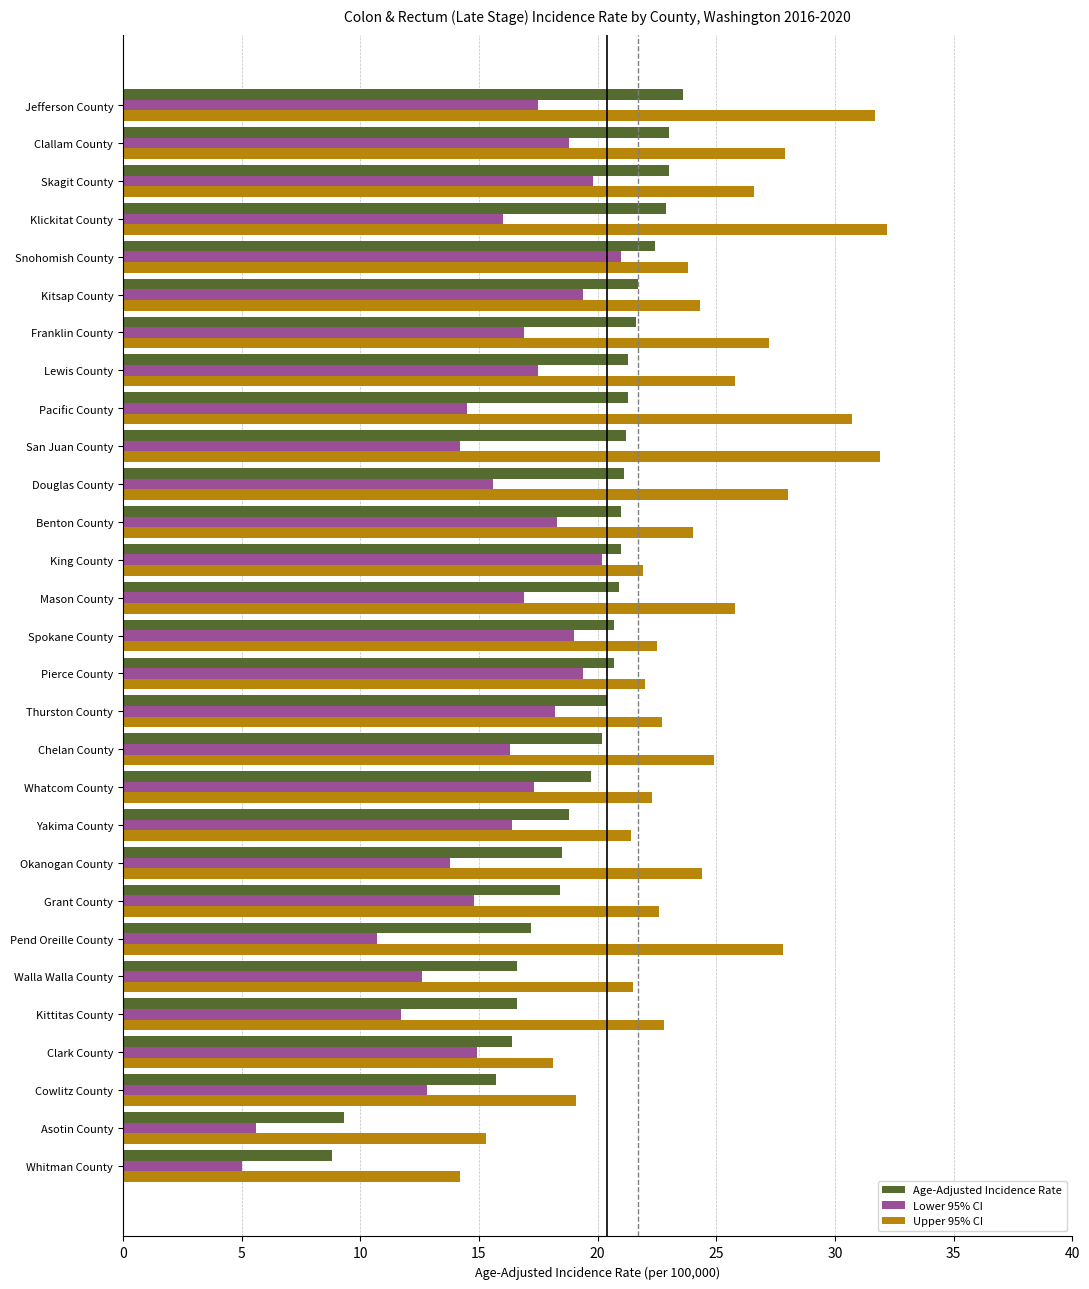

Between Kittitas County and Spokane County, which series saw the biggest shift?

Lower 95% CI